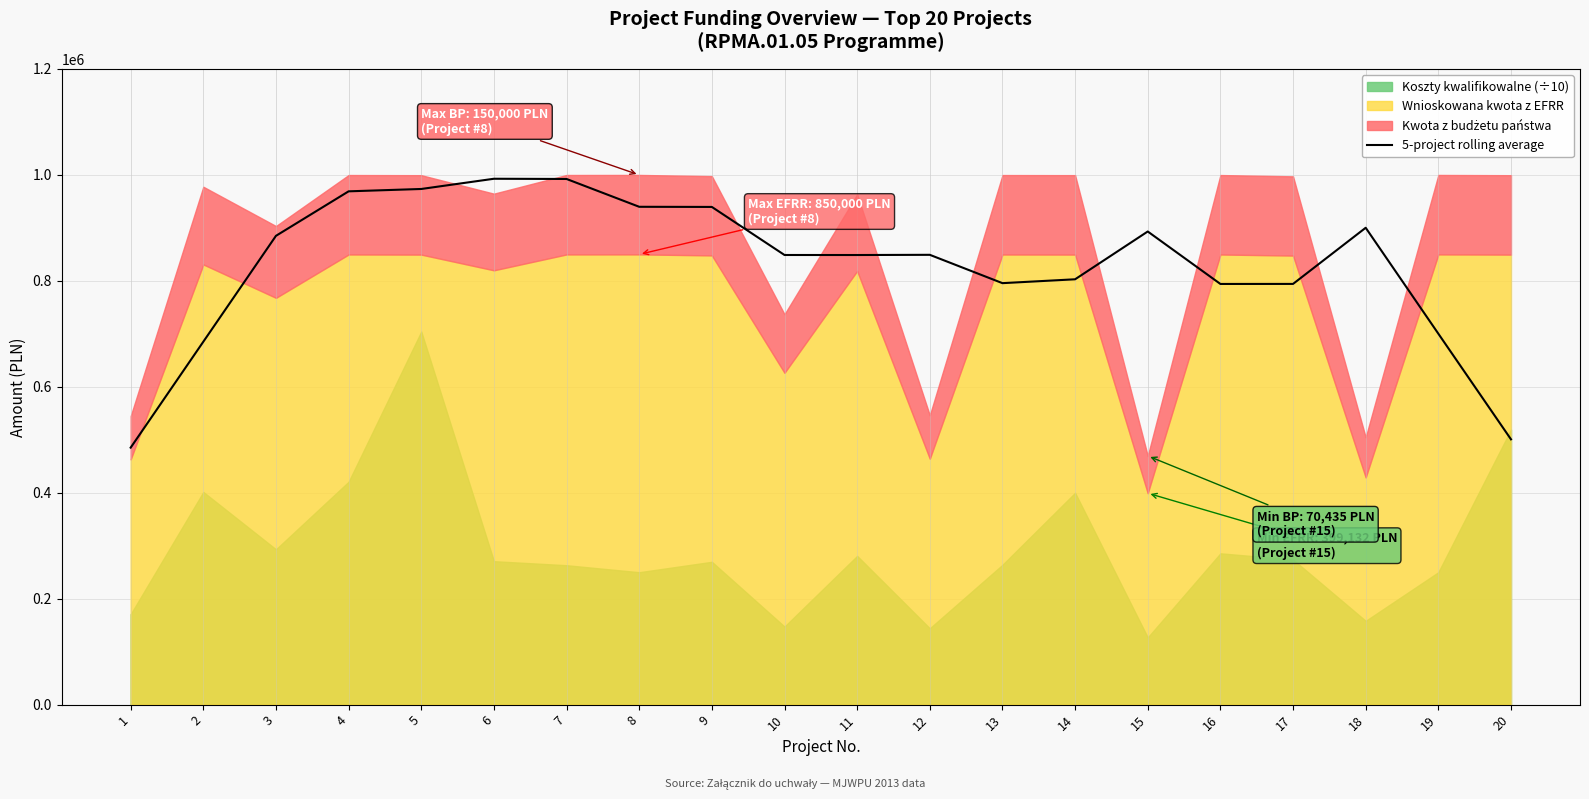

Is it true that the value at 16 is 794194.1?

True